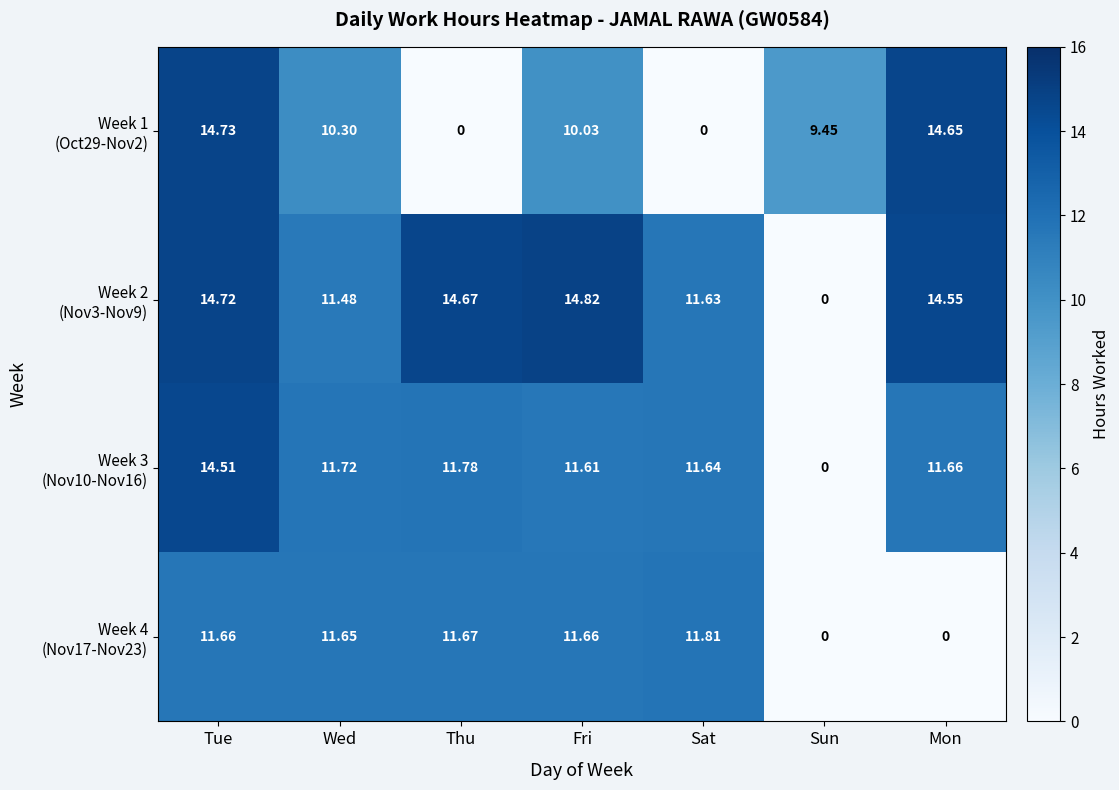

At which category is the sum across all series the highest?

Tue